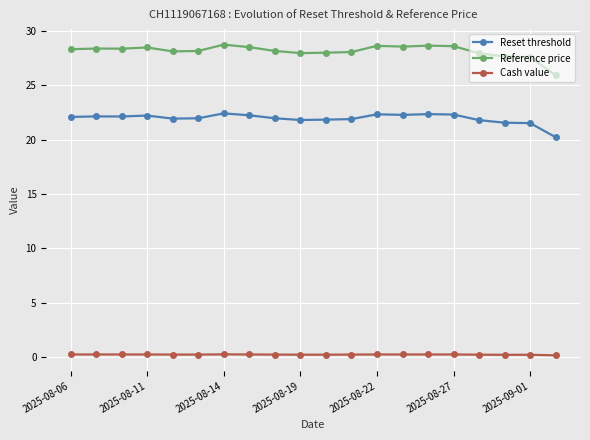

Does the chart have visible grid lines?

Yes